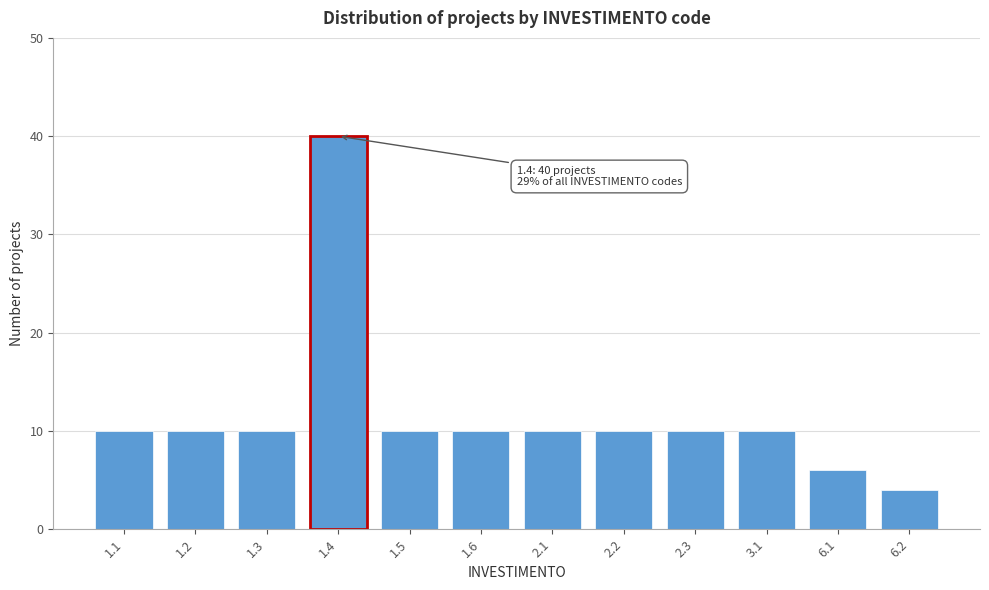

Reading left to right, transcribe all the data shown in this chart.

10	10	10	40	10	10	10	10	10	10	6	4